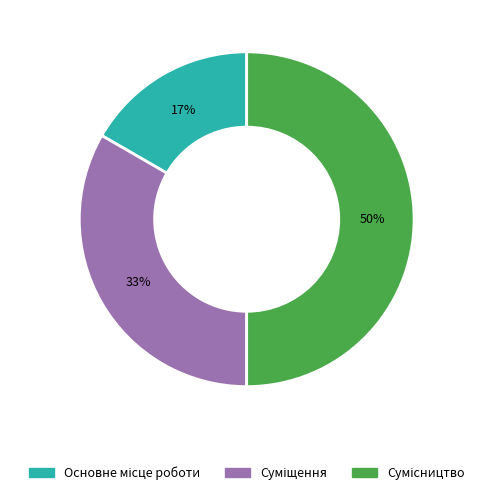

How many segments does this pie chart have?

3